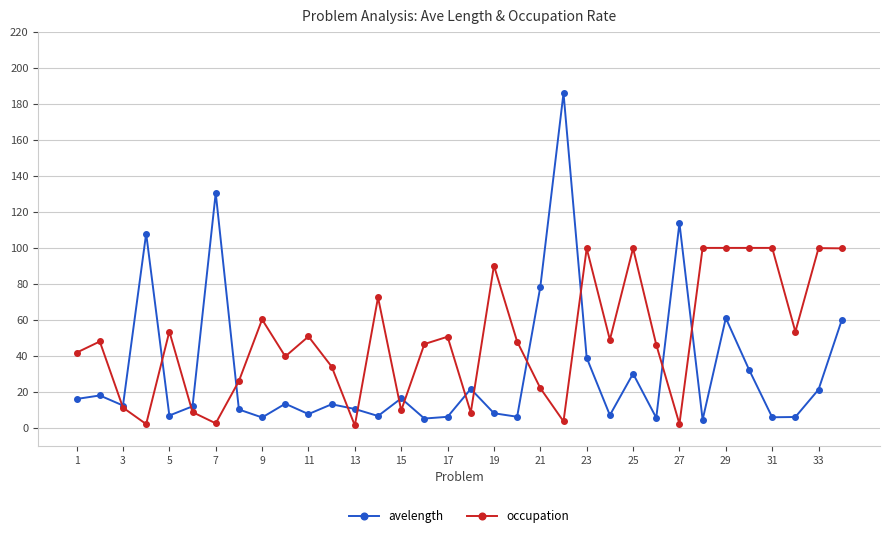

What is the value of the avelength point at the 13th from the left?

10.5